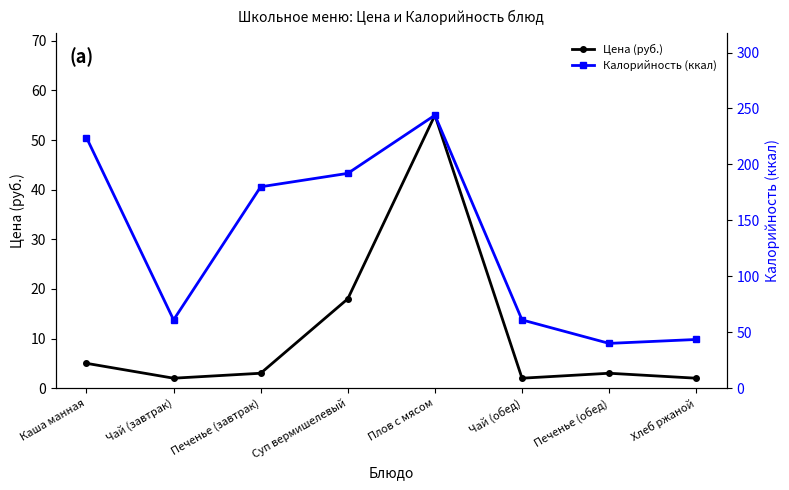

Reading right to left, what are all the values shown in this chart?

Цена (руб.): 2.0	3.0	2.0	55.0	18.0	3.0	2.0	5.0
Калорийность (ккал): 43.5	40.0	61.0	244.0	192.0	180.0	61.0	224.0